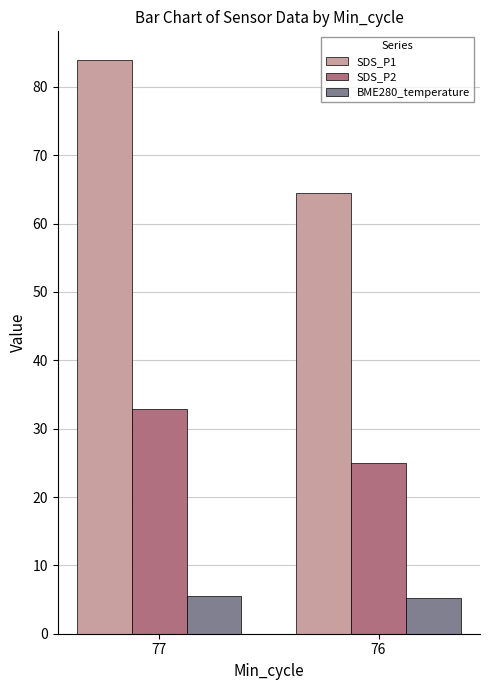

Does the chart contain stacked bars?

No